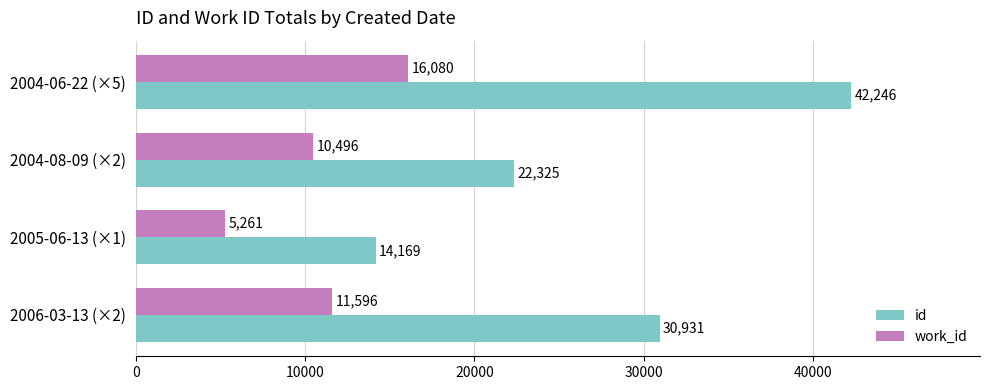

The work_id series shows 11596 at 2006-03-13 (×2). True or false?

True